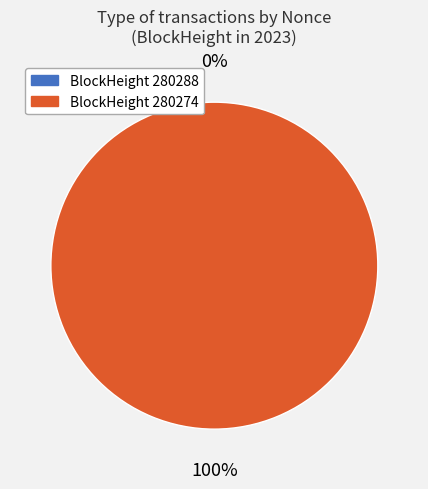

Count the number of slices in the pie.

2